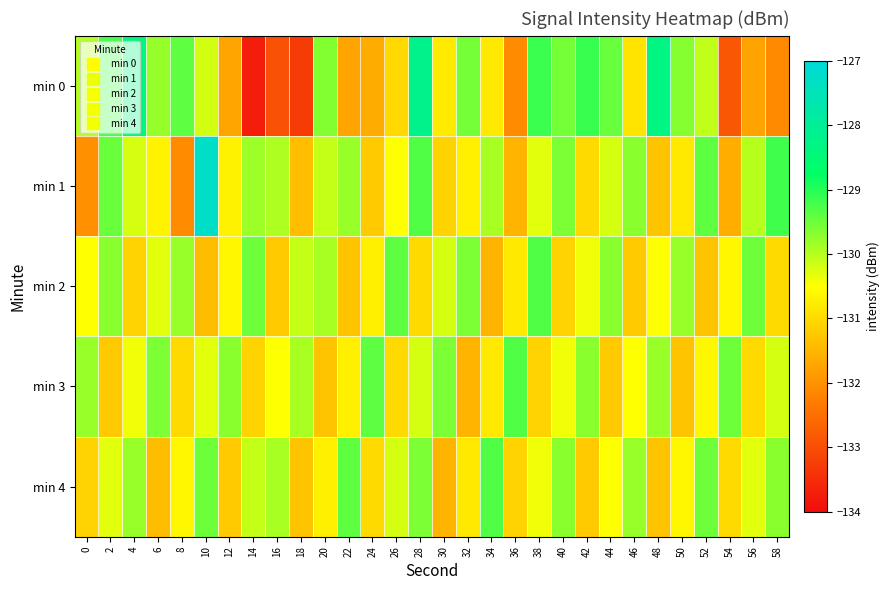

Reading right to left, extract all data points from this chart.

min 0: 58=-132.1	56=-131.8	54=-132.9	52=-130.1	50=-129.7	48=-128.3	46=-130.9	44=-129.5	42=-129.1	40=-129.5	38=-129.2	36=-132.1	34=-130.8	32=-129.5	30=-130.8	28=-128.2	26=-131.0	24=-131.6	22=-131.7	20=-129.7	18=-133.3	16=-133.0	14=-133.7	12=-131.7	10=-130.2	8=-129.4	6=-129.8	4=-128.4	2=-129.2	0=-130.0
min 1: 58=-129.2	56=-130.0	54=-131.6	52=-129.4	50=-130.8	48=-131.3	46=-129.7	44=-130.2	42=-131.0	40=-129.6	38=-130.3	36=-131.5	34=-129.9	32=-130.7	30=-131.1	28=-129.3	26=-130.5	24=-131.2	22=-129.8	20=-130.1	18=-131.4	16=-129.9	14=-129.8	12=-130.7	10=-127.3	8=-132.1	6=-130.7	4=-130.2	2=-129.5	0=-132.0
min 2: 58=-131.0	56=-129.5	54=-130.6	52=-131.3	50=-129.8	48=-130.5	46=-131.2	44=-129.7	42=-130.4	40=-131.1	38=-129.3	36=-130.8	34=-131.5	32=-129.6	30=-130.2	28=-131.0	26=-129.4	24=-130.7	22=-131.3	20=-129.9	18=-130.1	16=-131.2	14=-129.5	12=-130.6	10=-131.4	8=-129.8	6=-130.3	4=-131.1	2=-129.7	0=-130.5
min 3: 58=-130.2	56=-131.0	54=-129.5	52=-130.6	50=-131.3	48=-129.8	46=-130.5	44=-131.2	42=-129.7	40=-130.4	38=-131.1	36=-129.3	34=-130.8	32=-131.5	30=-129.6	28=-130.2	26=-131.0	24=-129.4	22=-130.7	20=-131.3	18=-129.9	16=-130.5	14=-131.1	12=-129.7	10=-130.3	8=-131.0	6=-129.6	4=-130.4	2=-131.2	0=-129.8
min 4: 58=-129.7	56=-130.3	54=-131.0	52=-129.5	50=-130.6	48=-131.3	46=-129.8	44=-130.5	42=-131.2	40=-129.7	38=-130.4	36=-131.1	34=-129.3	32=-130.8	30=-131.5	28=-129.6	26=-130.2	24=-131.0	22=-129.4	20=-130.7	18=-131.3	16=-129.9	14=-130.1	12=-131.2	10=-129.5	8=-130.6	6=-131.4	4=-129.8	2=-130.3	0=-131.1